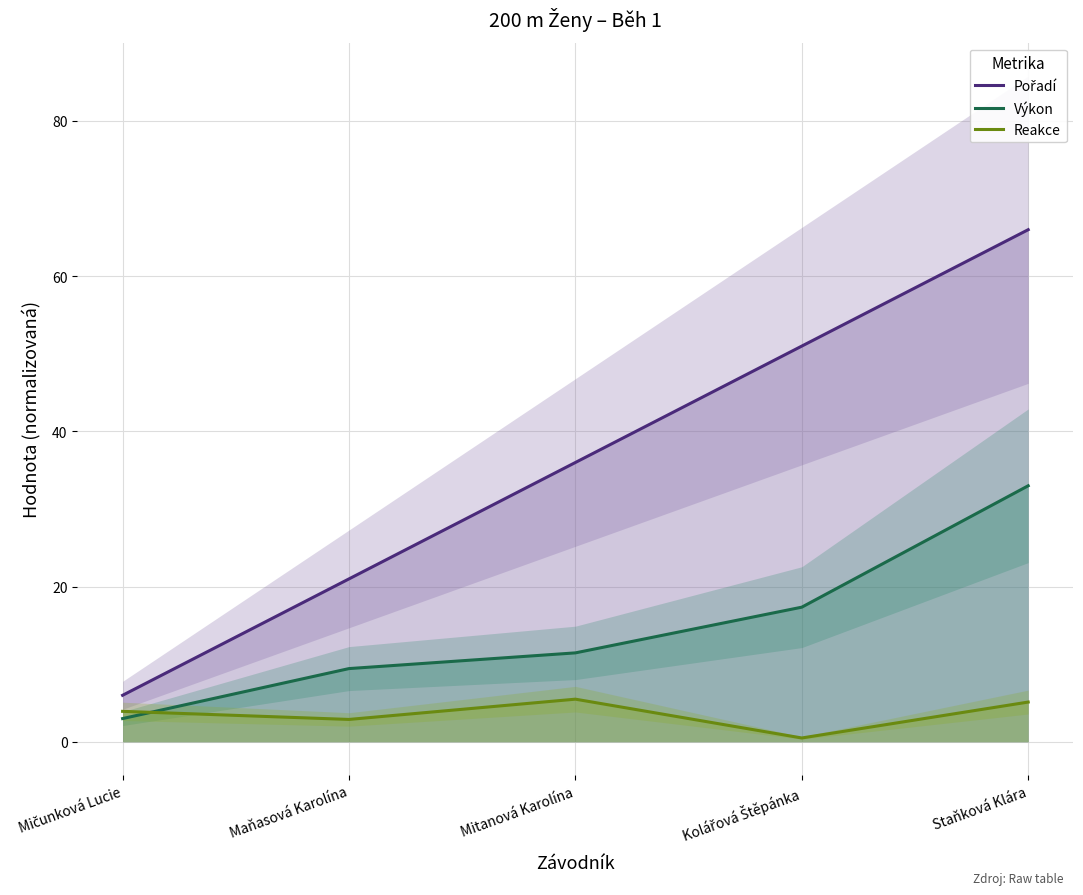

Rank the series by their average value, from lowest to highest.

Reakce, Výkon, Pořadí